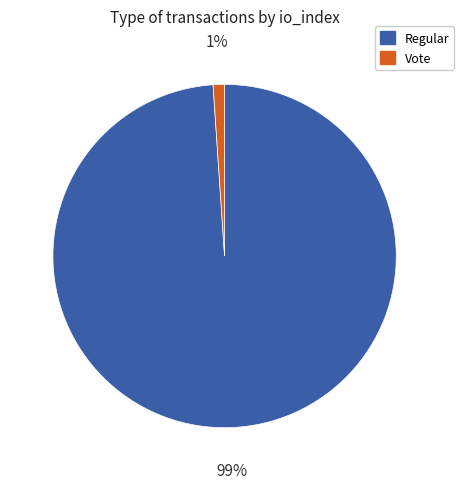

Which has a higher value, Regular or Vote?

Regular